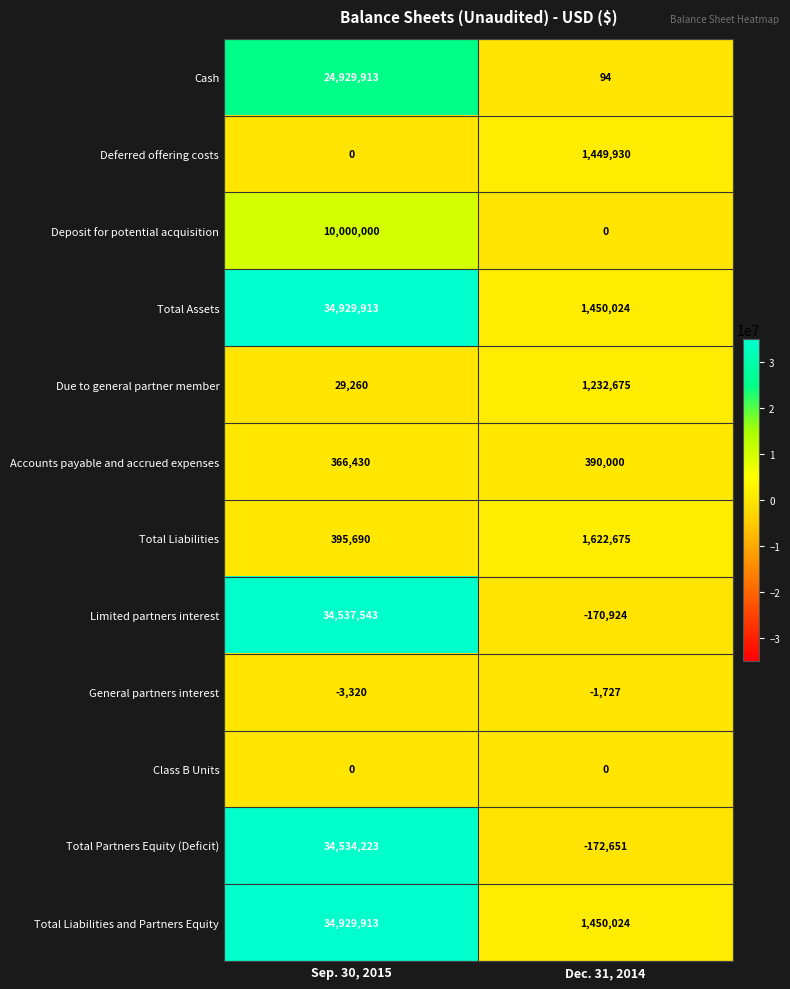

What is the smallest value displayed?

-172651